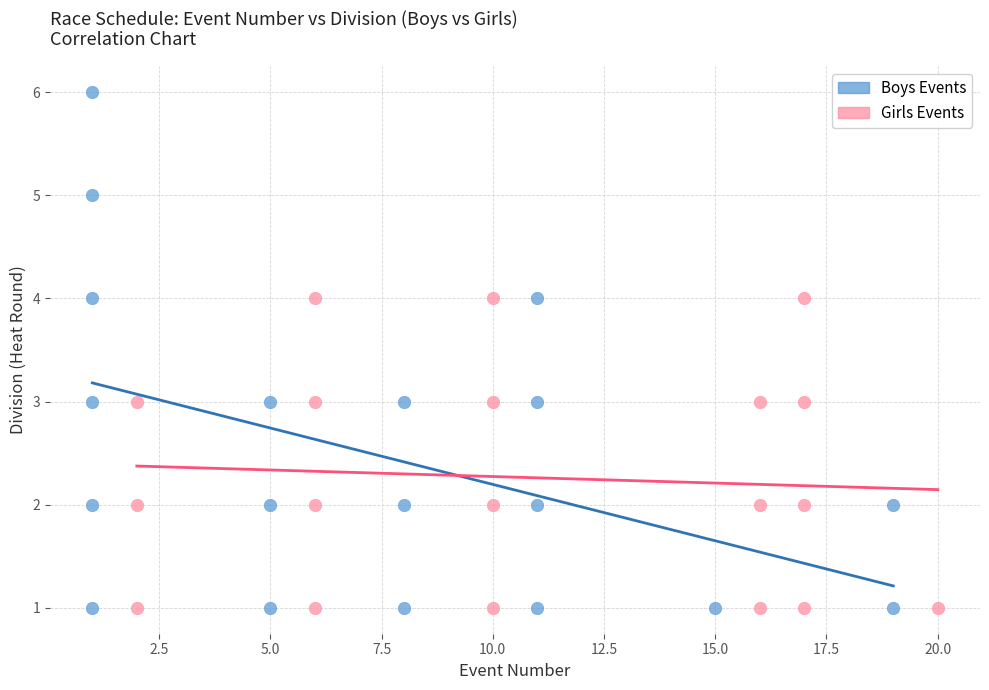

Which series has the widest spread of Y values?

Boys Events